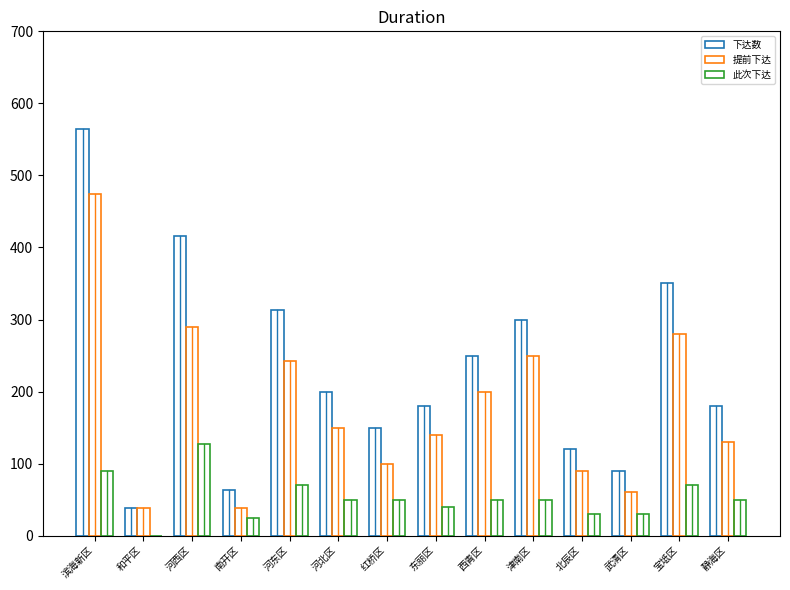

At which category does the chart reach its minimum across all series?

和平区